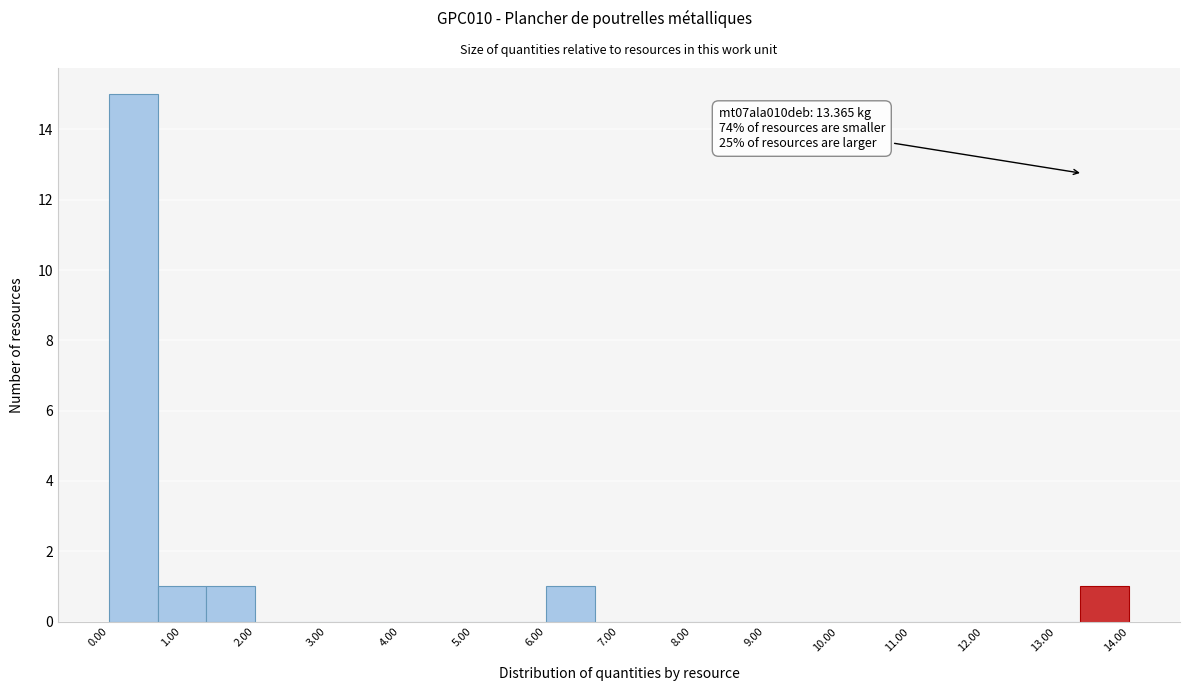

Over which range of the x-axis is the bar tallest?

0.0 to 0.7